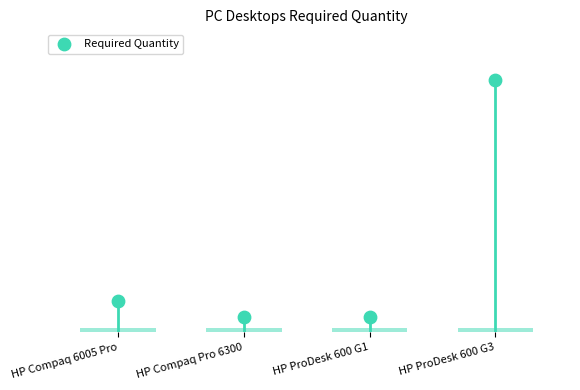

What is the change in value from HP Compaq Pro 6300 to HP ProDesk 600 G3?

+15